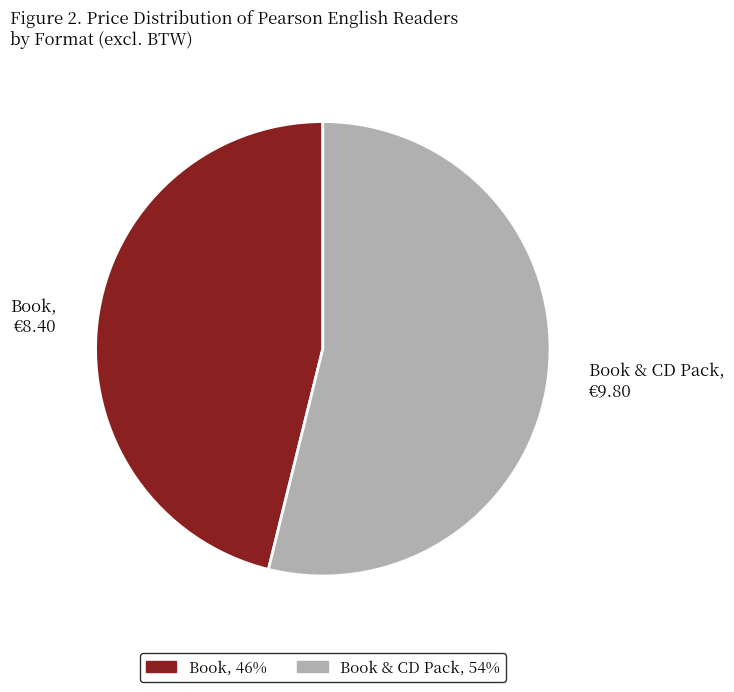

What is the ratio of the value at Book & CD Pack, €9.80 to the value at Book, €8.40?

1.2